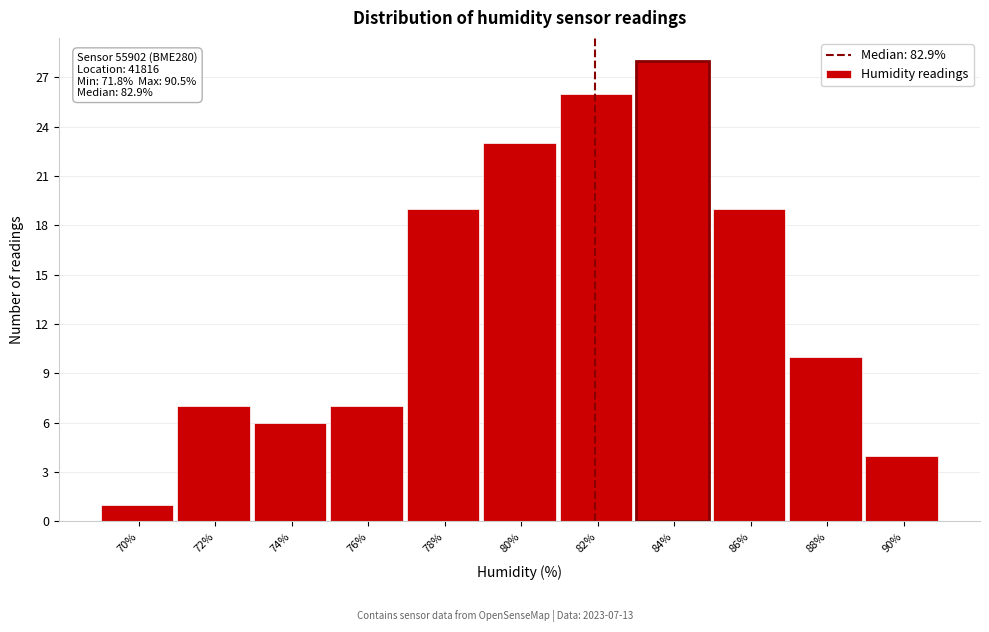

Reading left to right, transcribe all the data shown in this chart.

70%=1	72%=7	74%=6	76%=7	78%=19	80%=23	82%=26	84%=28	86%=19	88%=10	90%=4